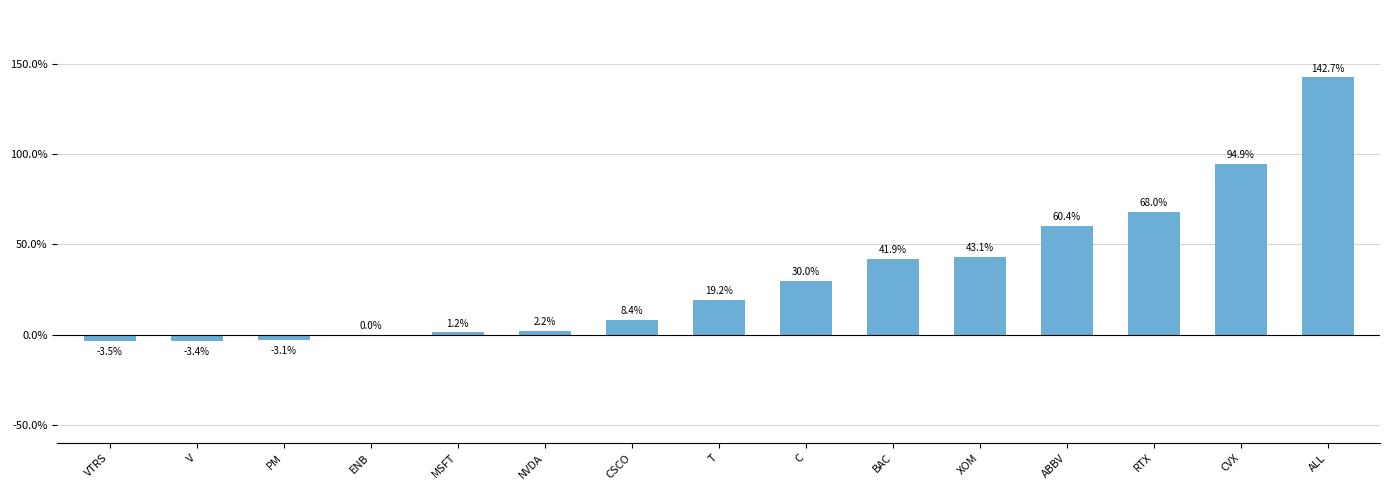

How many values exceed 0?

11